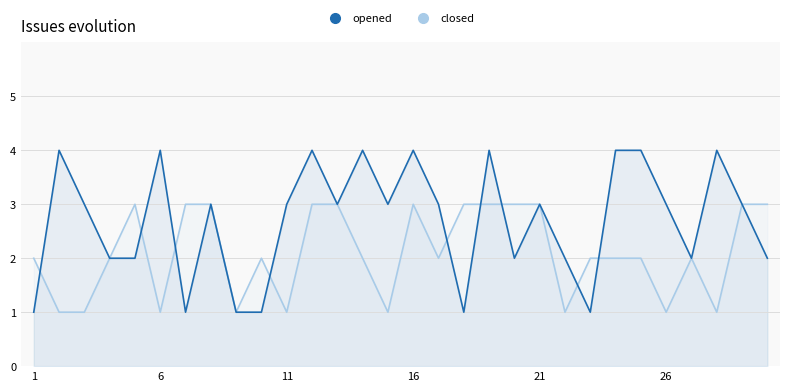

Reading right to left, transcribe all the data shown in this chart.

opened: 2	3	4	2	3	4	4	1	2	3	2	4	1	3	4	3	4	3	4	3	1	1	3	1	4	2	2	3	4	1
closed: 3	3	1	2	1	2	2	2	1	3	3	3	3	2	3	1	2	3	3	1	2	1	3	3	1	3	2	1	1	2